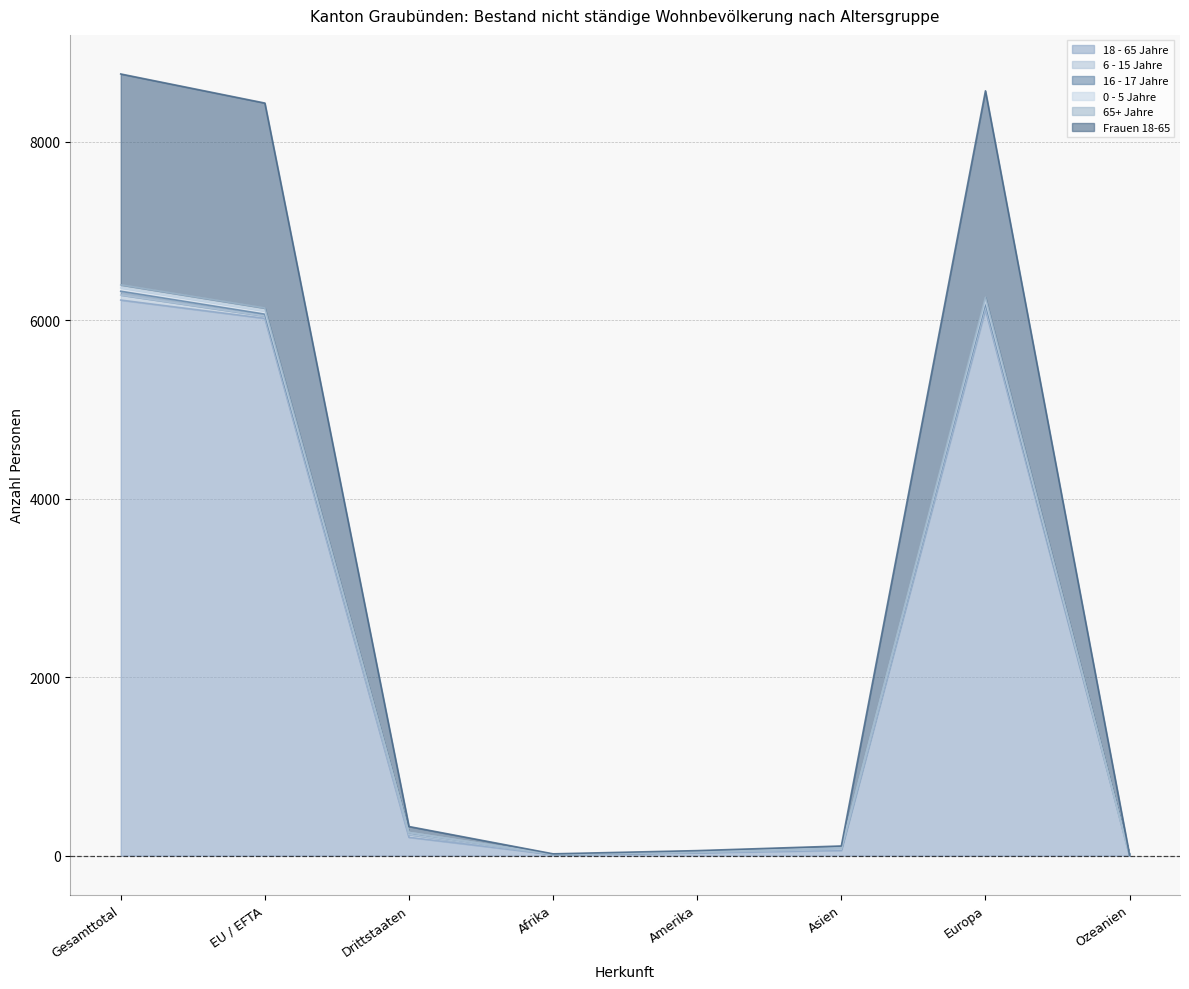

Between Asien and EU / EFTA, which is larger?

EU / EFTA